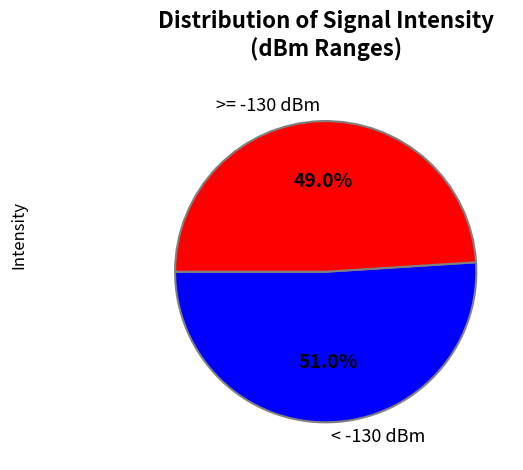

What percentage is NOT represented by < -130 dBm?

49.0%